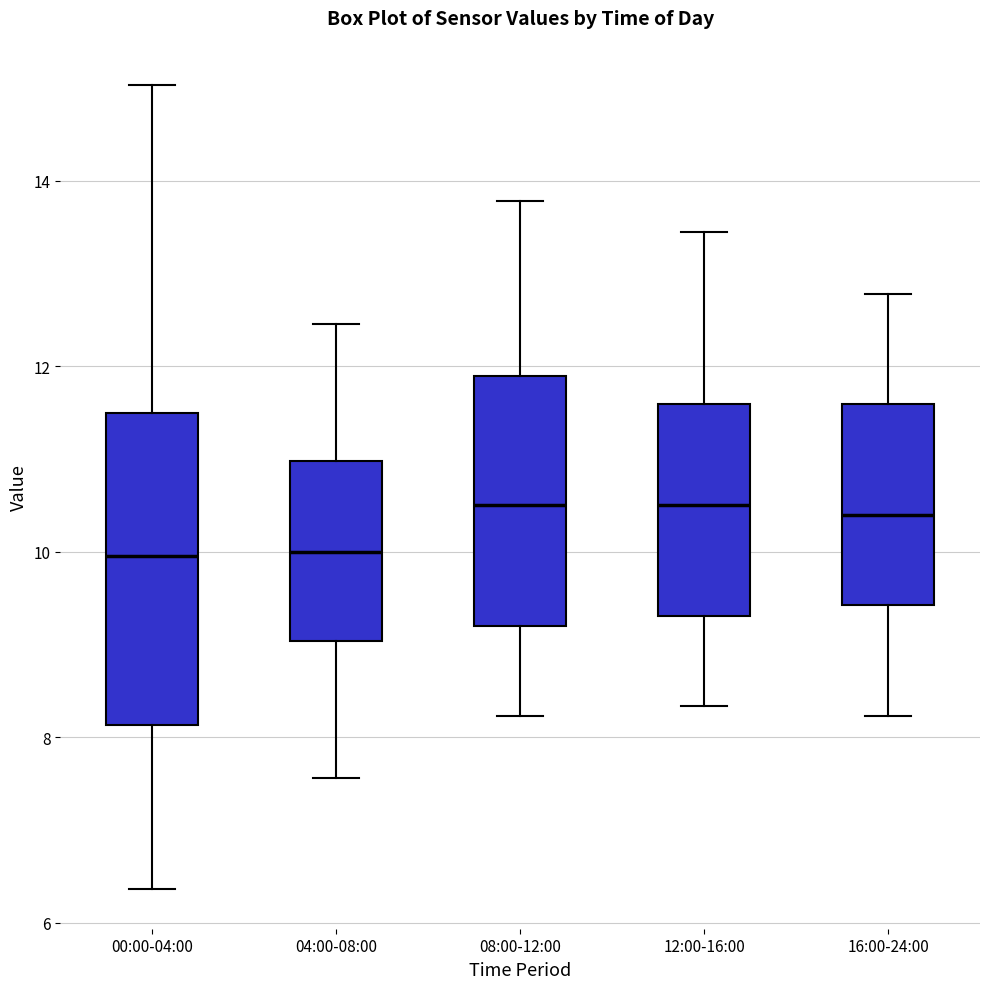

Reading left to right, transcribe this box plot: for each box, give where its median line is, the range the box spans, and where its two whiskers end, as read against the y-axis. The values are not printed on the chart, so give them approximately, as read against the axis.

00:00-04:00: median 10.0, box 8.2 to 11.4, whiskers 6.4 to 15.0
04:00-08:00: median 10.0, box 9.0 to 11.0, whiskers 7.6 to 12.4
08:00-12:00: median 10.6, box 9.2 to 11.8, whiskers 8.2 to 13.8
12:00-16:00: median 10.6, box 9.4 to 11.6, whiskers 8.4 to 13.4
16:00-24:00: median 10.4, box 9.4 to 11.6, whiskers 8.2 to 12.8